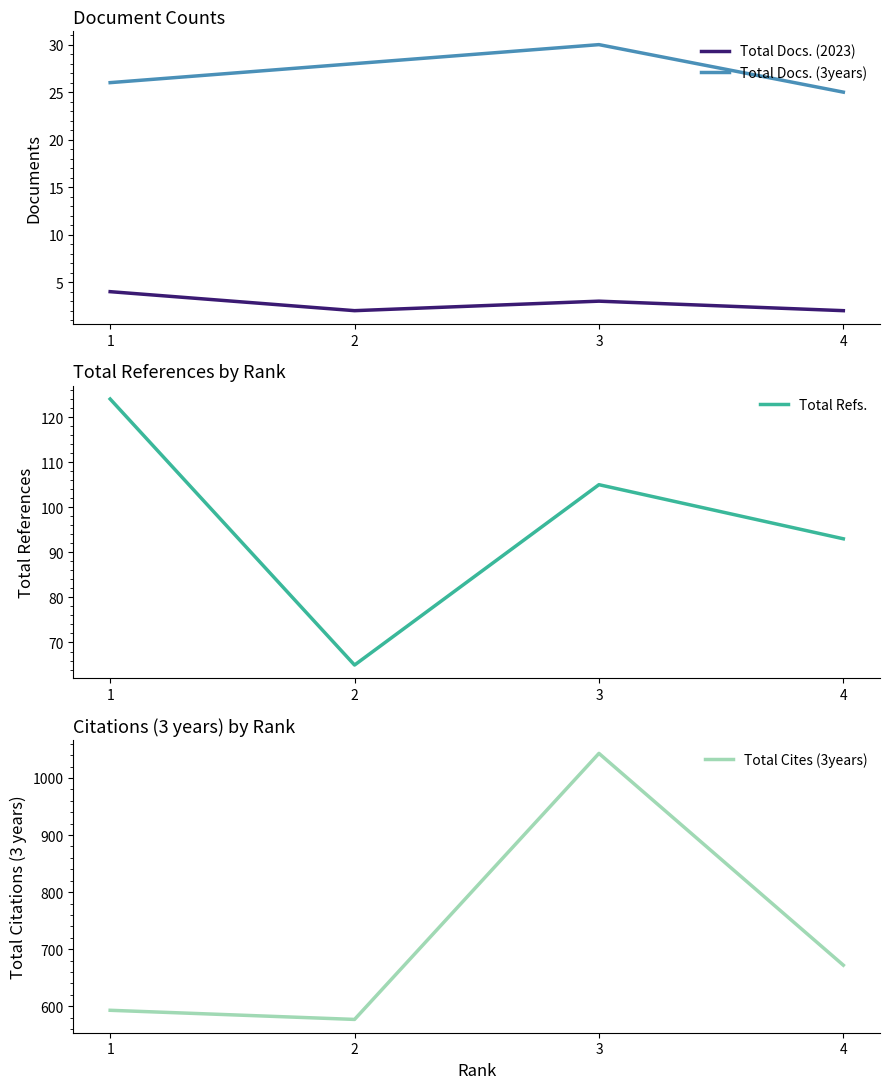

What is the difference between the maximum and minimum values in the Total Refs. series?

59